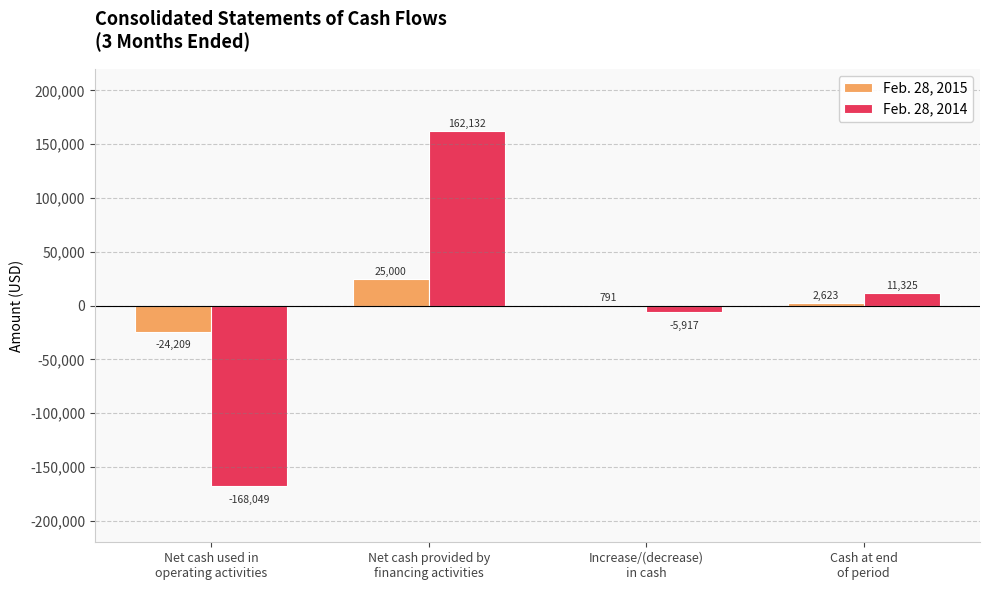

What is the maximum value for Feb. 28, 2015?

25000